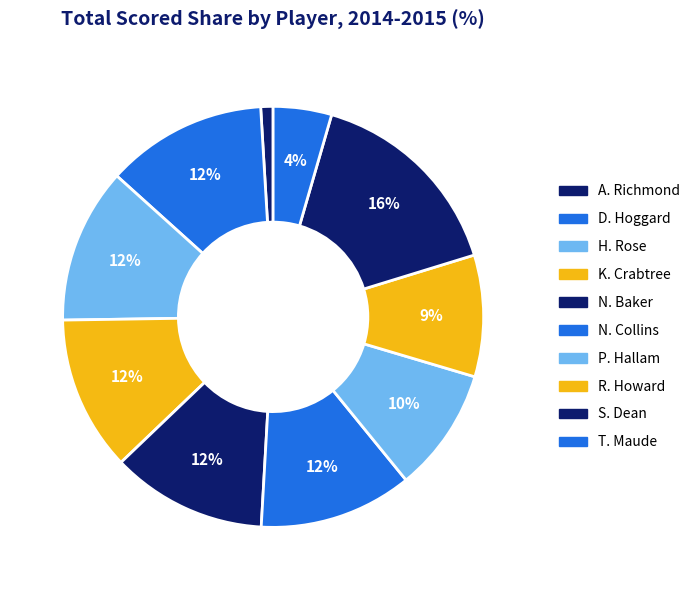

The H. Rose slice represents 25% of the pie. True or false?

False